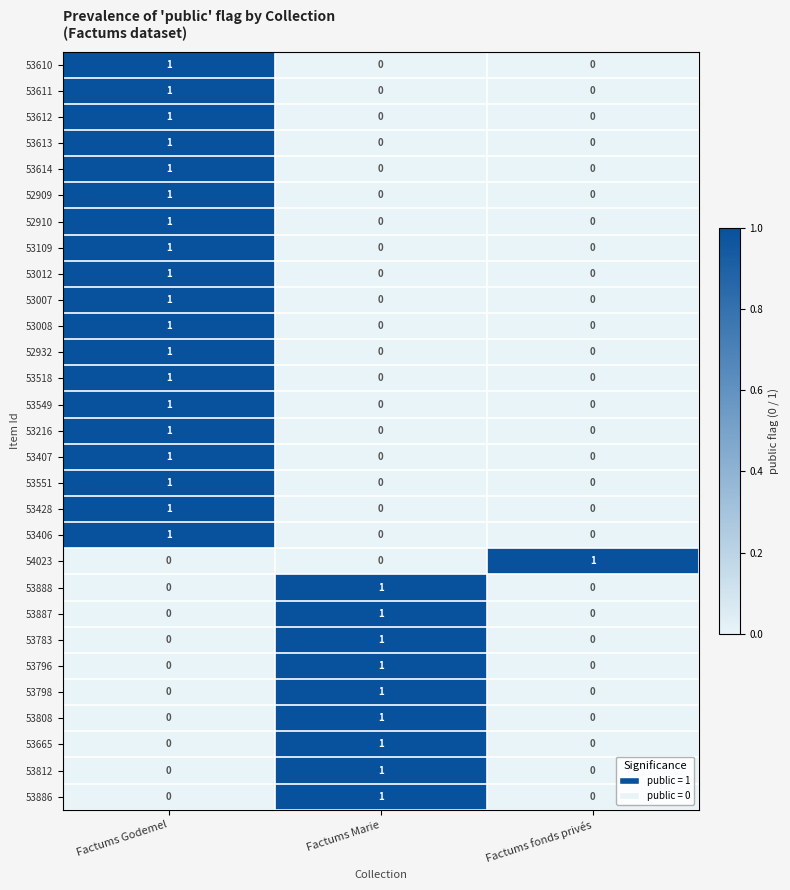

Count the 53428 values in the range 0 to 1.

3